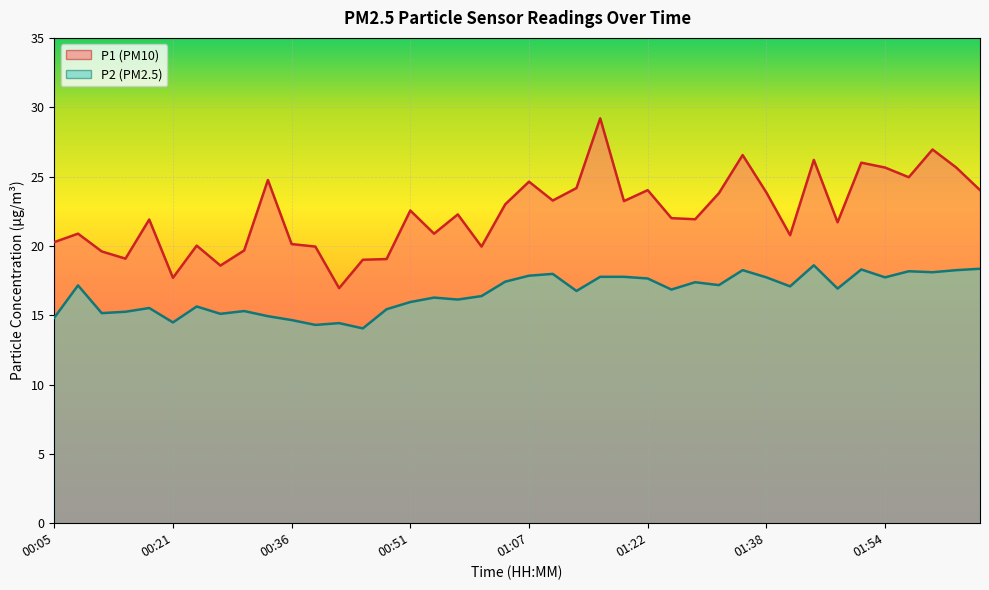

How many lines are shown in the chart?

2